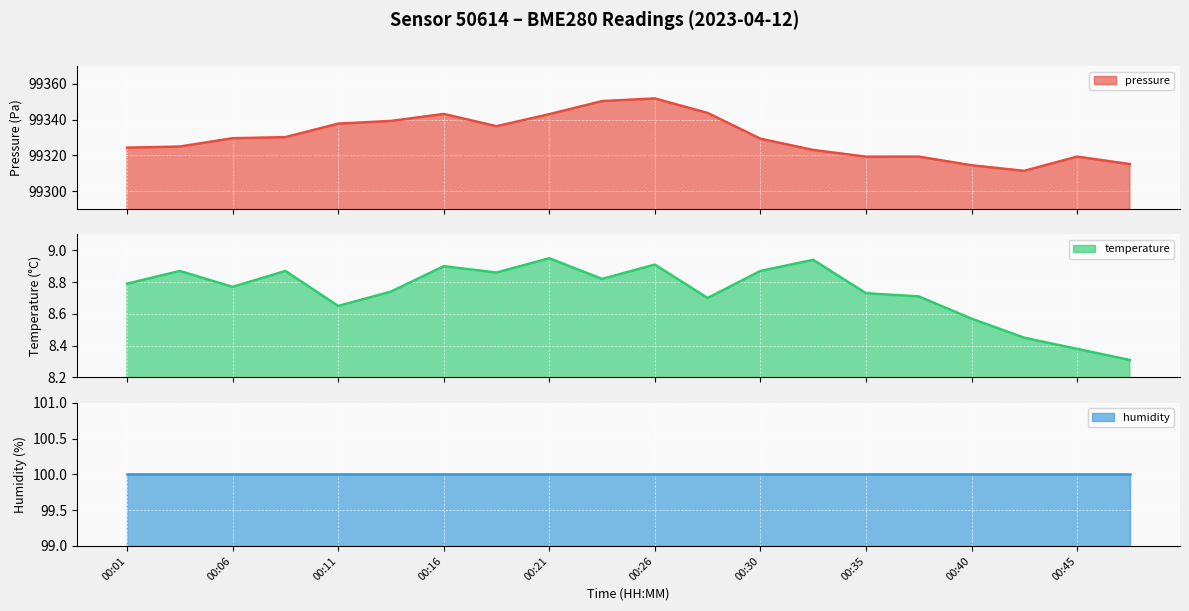

Which category has the highest value in the pressure series?

00:26